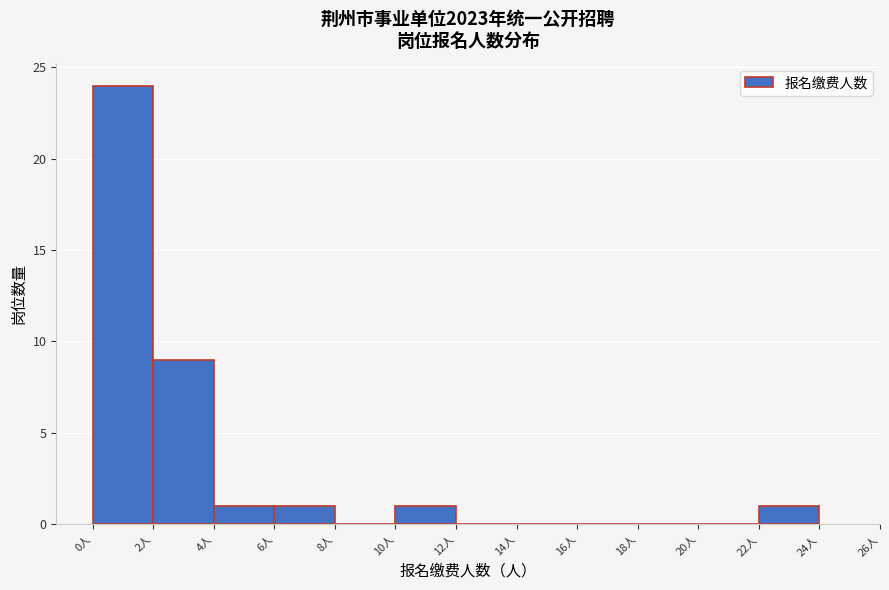

What is the height of the bar covering 2 to 4 on the x-axis? The values are not printed on the chart, so give them approximately, as read against the axis.

9